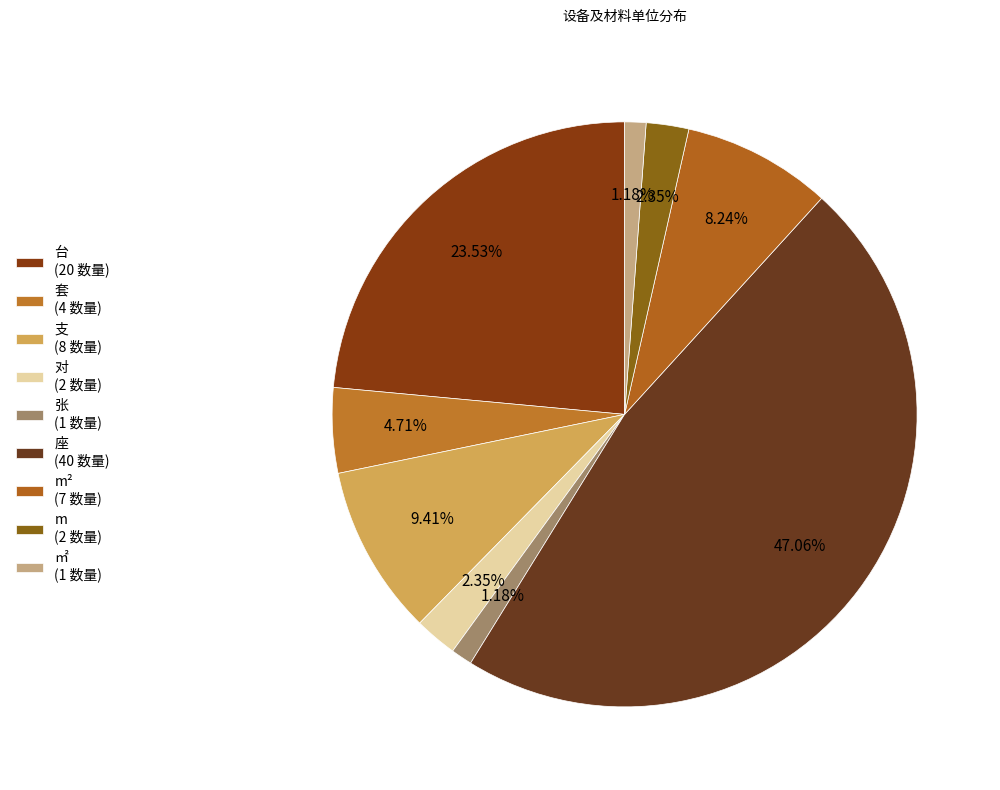

What is the largest slice in the pie chart?

座 (40 数量)